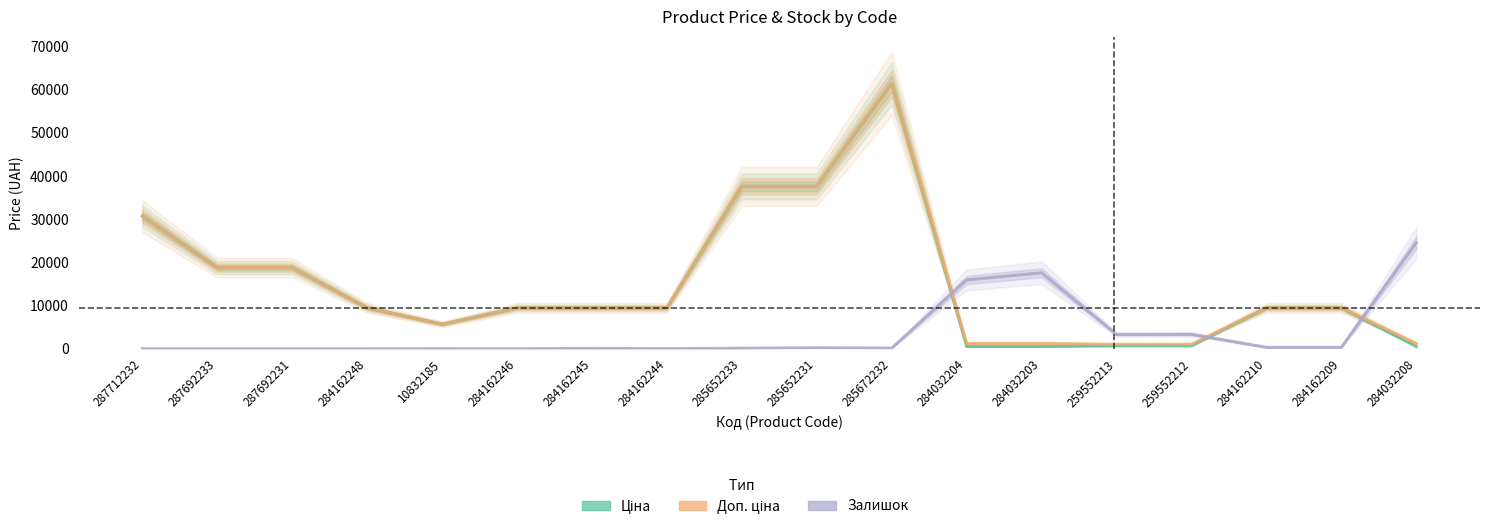

Reading left to right, extract all data points from this chart.

Ціна: 287712232=30717.1	287692233=18796.8	287692231=18796.8	284162248=9480.1	10832185=5673.8	284162246=9480.1	284162245=9480.1	284162244=9480.1	285652233=37593.6	285652231=37593.6	285672232=61434.3	284032204=539.0	284032203=539.0	259552213=693.7	259552212=693.7	284162210=9480.1	284162209=9480.1	284032208=539.0
Доп. ціна: 287712232=30717.1	287692233=18796.8	287692231=18796.8	284162248=9480.1	10832185=5673.8	284162246=9480.1	284162245=9480.1	284162244=9480.1	285652233=37593.6	285652231=37593.6	285672232=61434.3	284032204=1235.4	284032203=1235.4	259552213=1024.6	259552212=1024.6	284162210=9480.1	284162209=9480.1	284032208=1235.4
Залишок: 287712232=0.0	287692233=0.0	287692231=0.0	284162248=0.0	10832185=10.0	284162246=0.0	284162245=80.1	284162244=20.0	285652233=120.2	285652231=220.4	285672232=150.3	284032204=15938.3	284032203=17591.3	259552213=3305.9	259552212=3335.9	284162210=320.6	284162209=330.6	284032208=24573.7